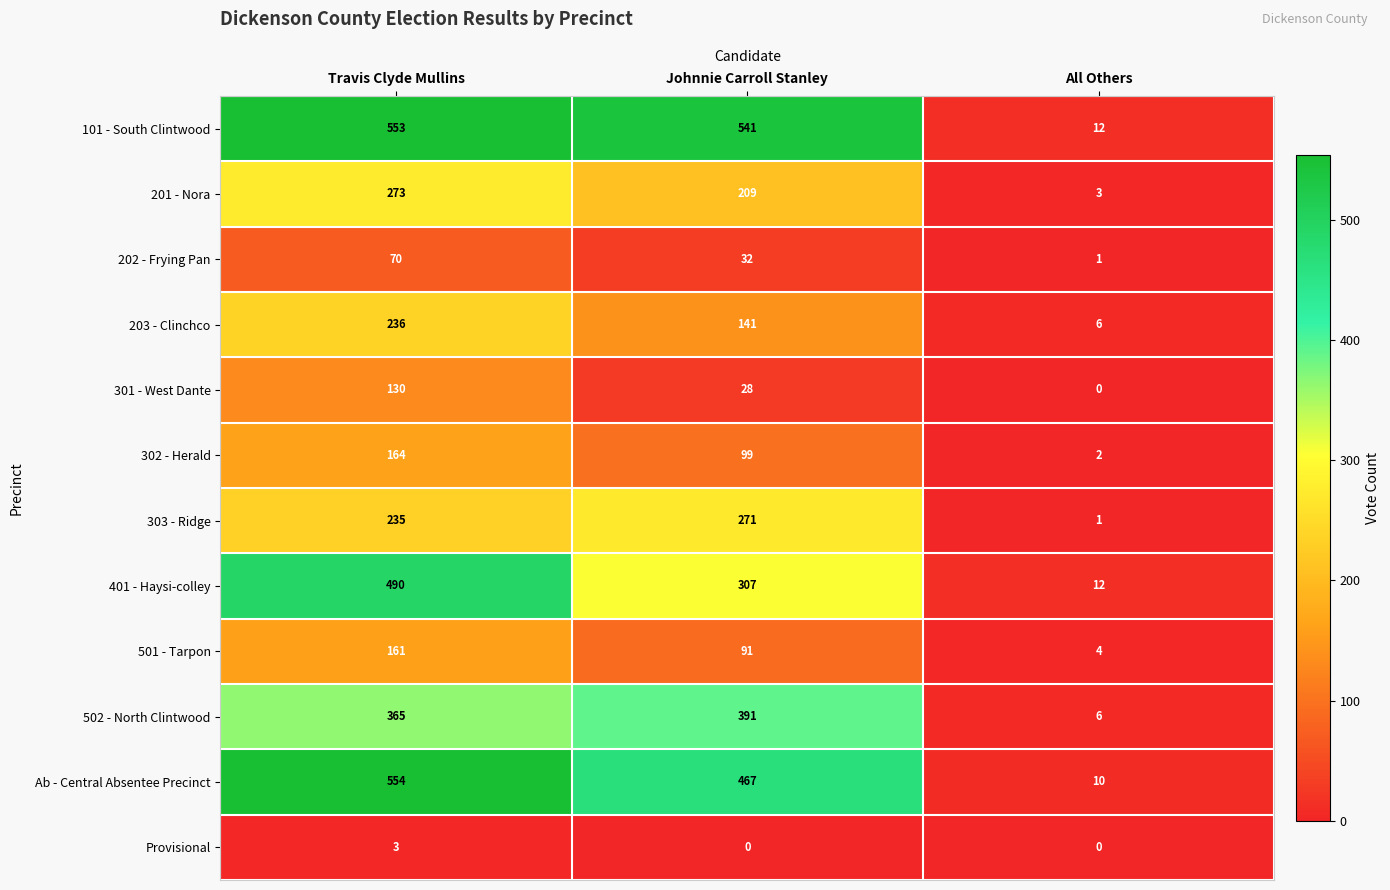

What is the greatest value displayed?

554